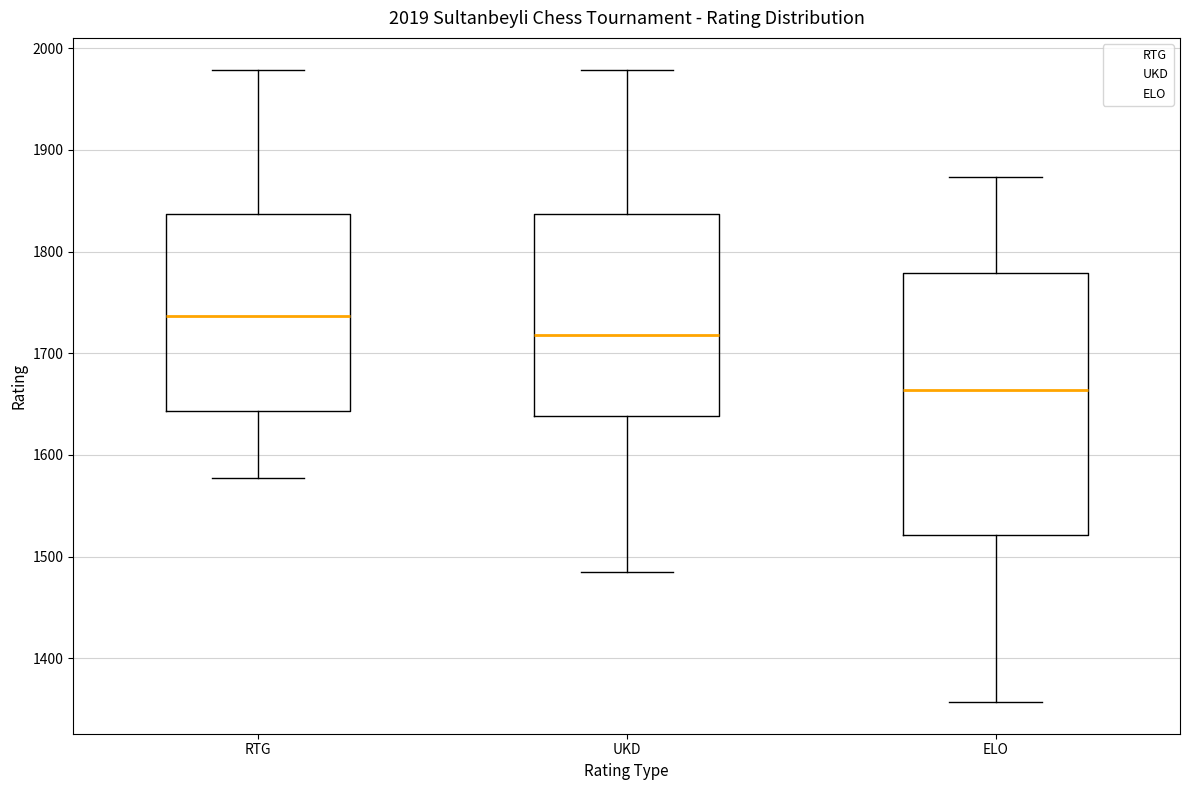

Reading left to right, transcribe this box plot: for each box, give where its median line is, the range the box spans, and where its two whiskers end, as read against the y-axis. The values are not printed on the chart, so give them approximately, as read against the axis.

RTG: median 1740, box 1640 to 1840, whiskers 1580 to 1980
UKD: median 1720, box 1640 to 1840, whiskers 1490 to 1980
ELO: median 1660, box 1520 to 1780, whiskers 1360 to 1870